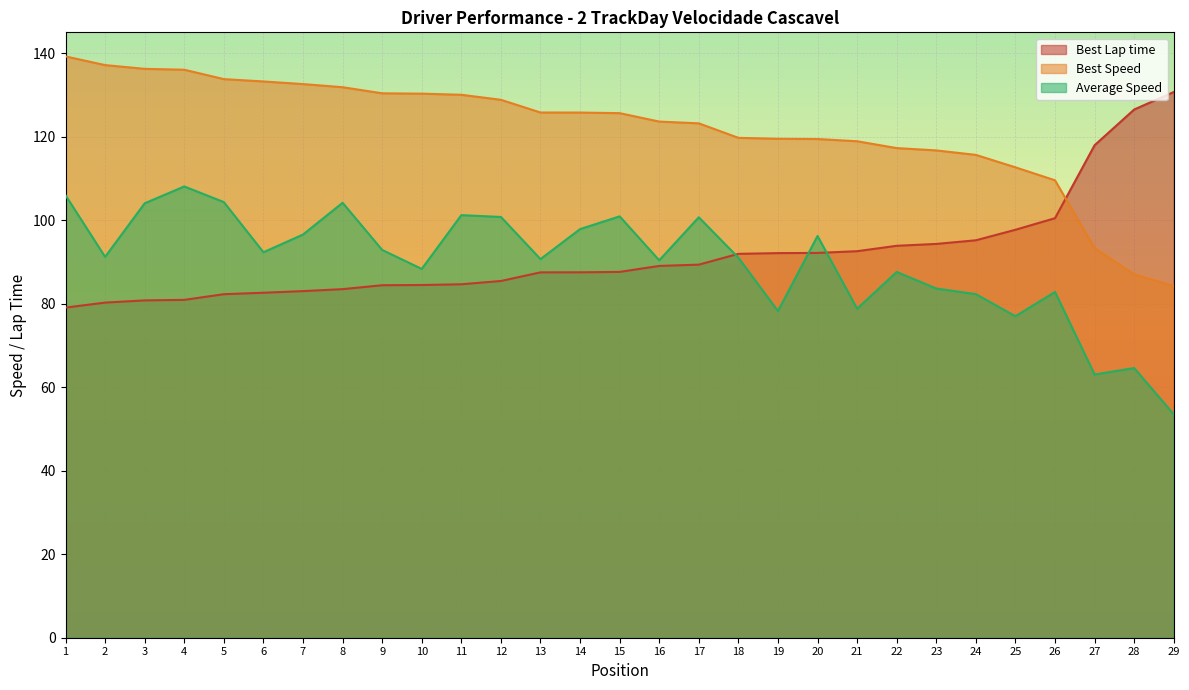

The value of Best Speed at 19 is 119.5. True or false?

True